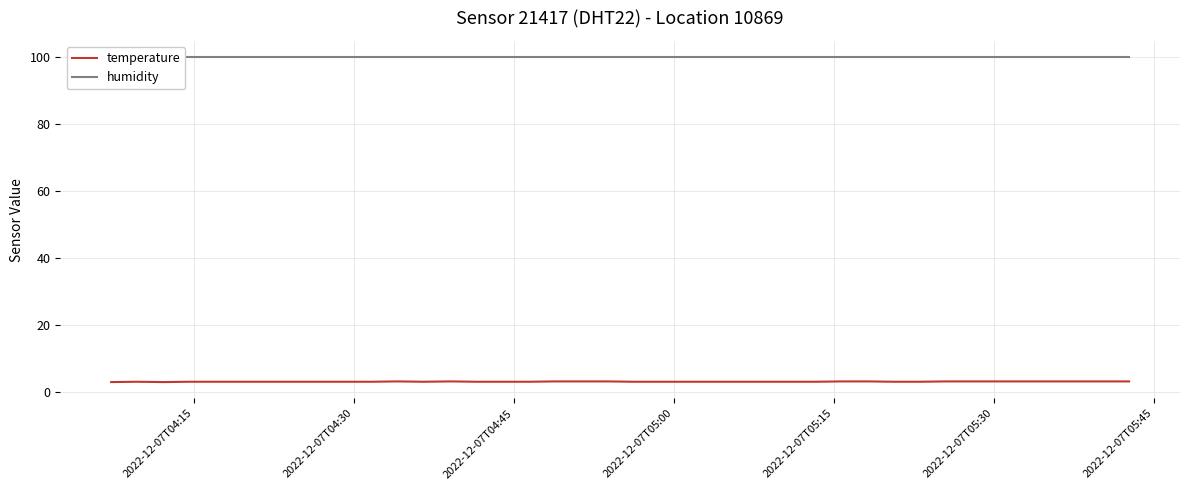

True or false: temperature and humidity cross at least once.

False